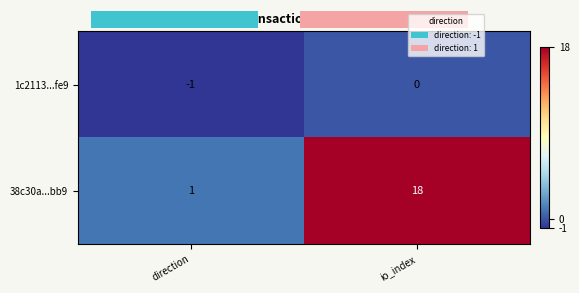

Count the number of data series in this chart.

3